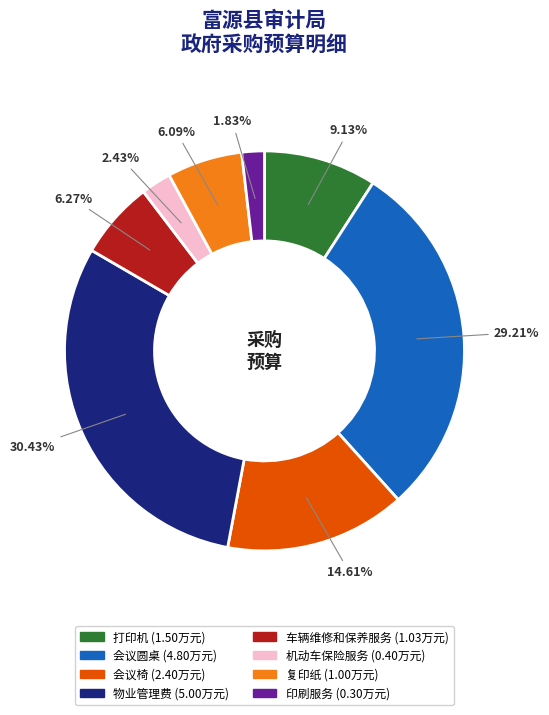

To the nearest percent, what is the average slice percentage?

12%